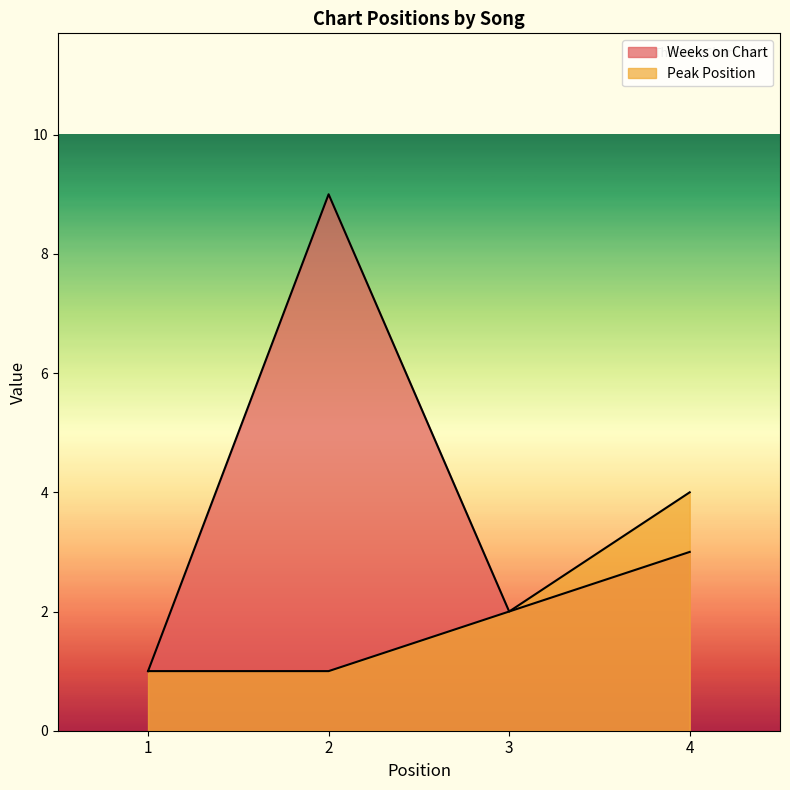

Where does the Weeks on Chart series first go above 3?

2